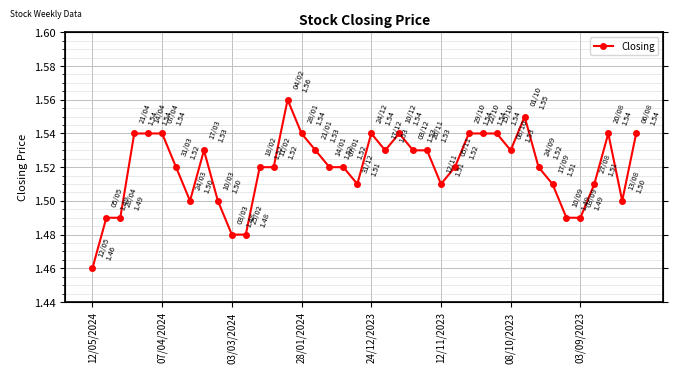

How many distinct data groups are displayed?

1